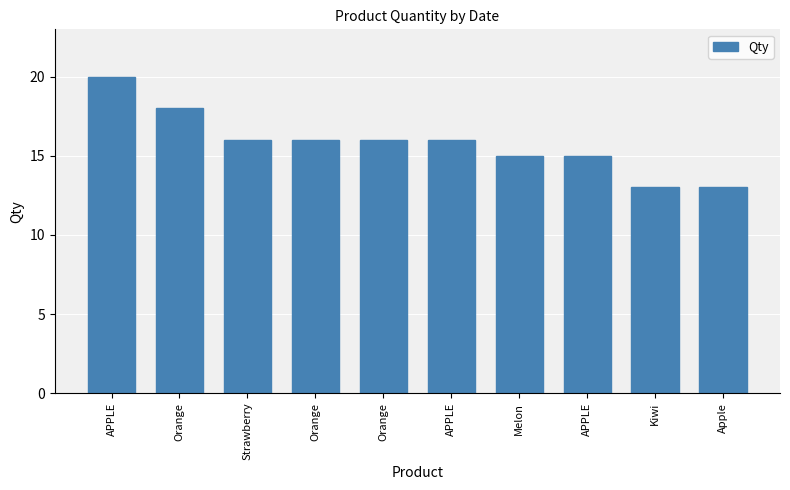

What is the label of the 3rd bar from the right?

APPLE